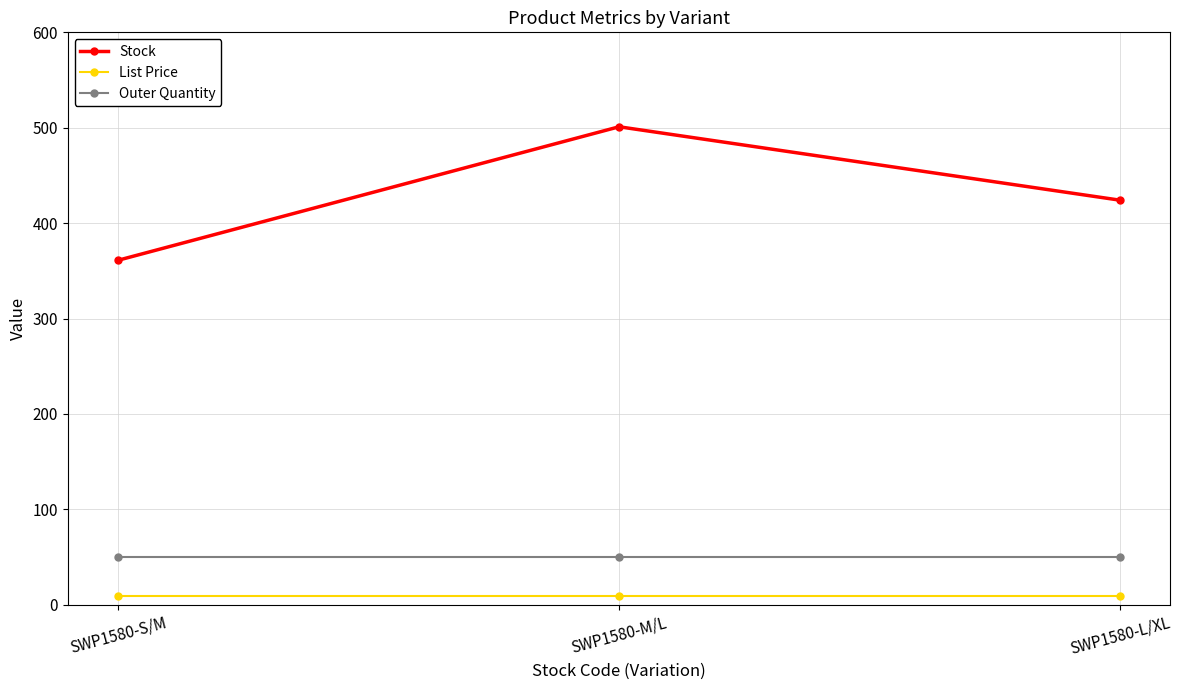

At which category is the sum across all series the highest?

SWP1580-M/L